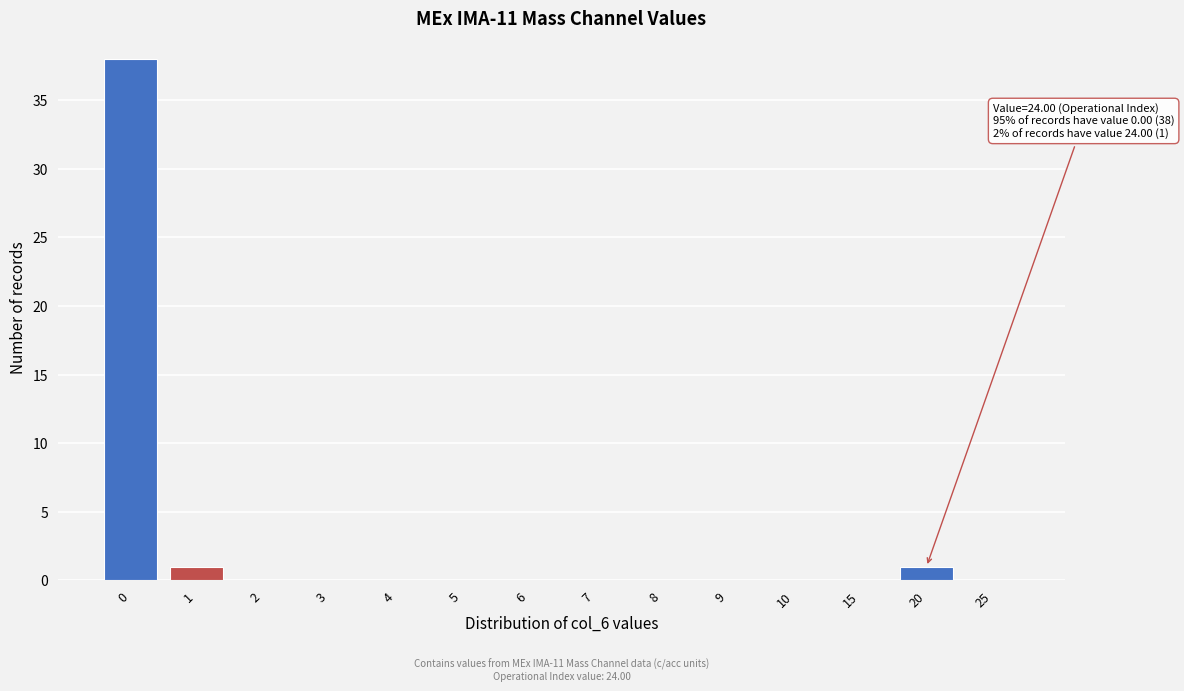

Reading left to right, transcribe all the data shown in this chart.

0=38	1=1	2=0	3=0	4=0	5=0	6=0	7=0	8=0	9=0	10=0	15=0	20=1	25=0